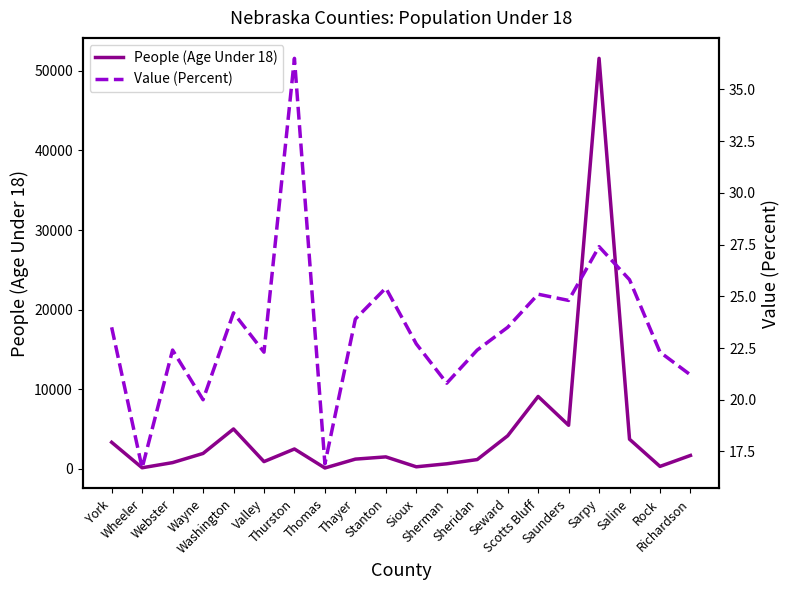

True or false: People (Age Under 18) and Value (Percent) intersect in this chart.

False